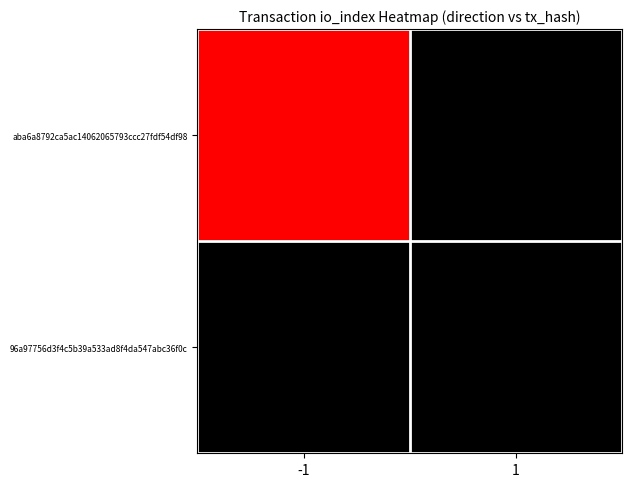

Rank the series by their average value, from highest to lowest.

aba6a8792ca5ac14062065793ccc27fdf54df98, 96a97756d3f4c5b39a533ad8f4da547abc36f0c